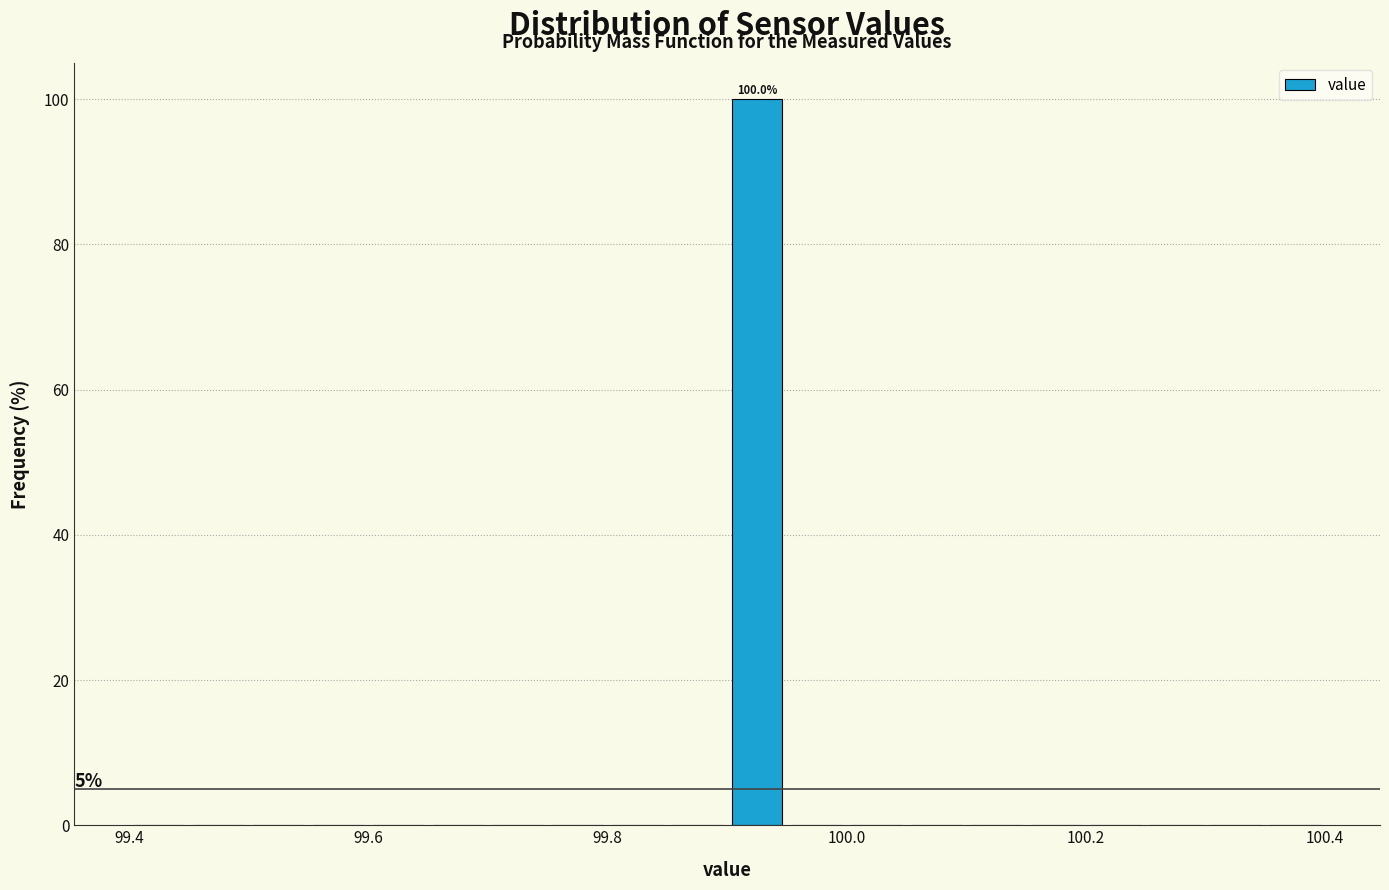

Around what value on the x-axis is the tallest bar? Give the approximate position of its centre, as read against the axis.

99.92